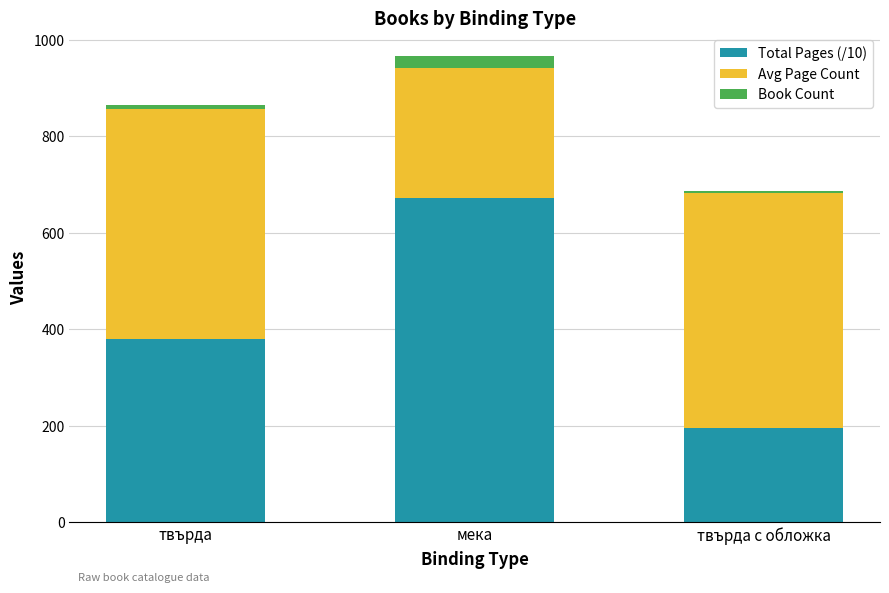

How many bars are there in total?

3